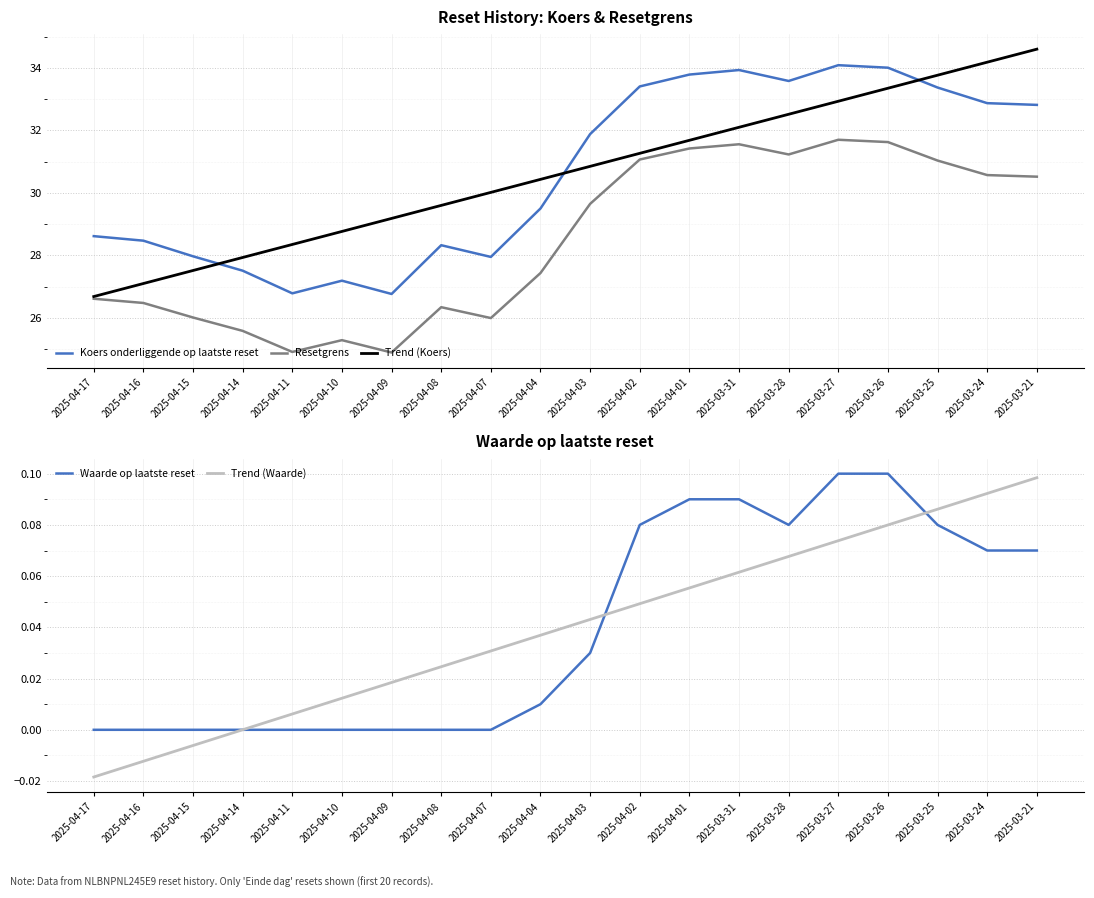

What is the difference between the highest and lowest values at 2025-03-27?

34.0